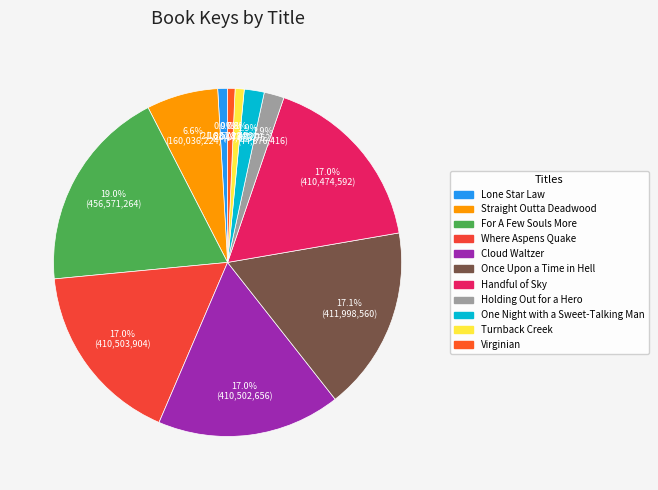

Is Holding Out for a Hero the majority of the pie?

No